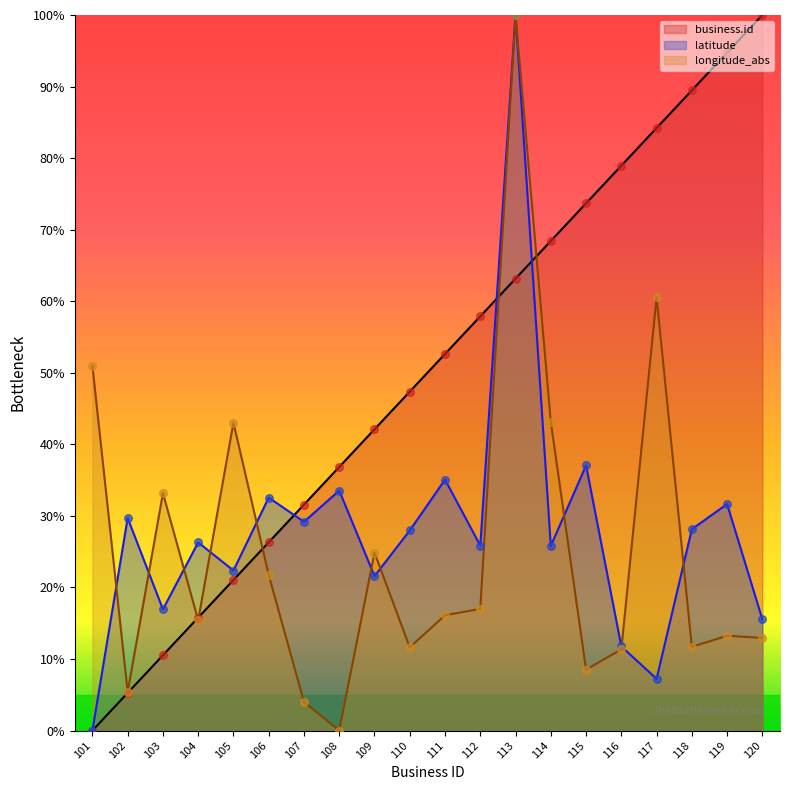

What are all the series names shown in the legend?

business.id, latitude, longitude_abs